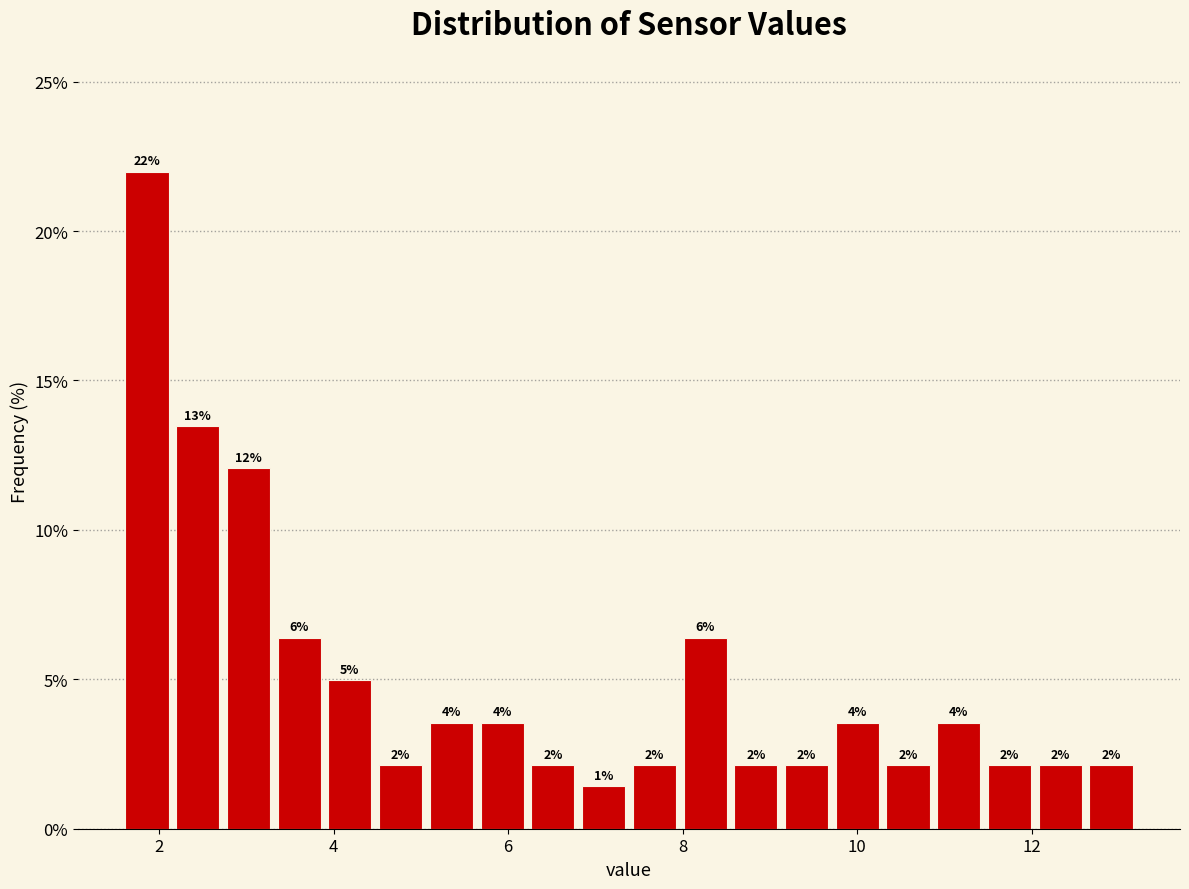

Read against the x-axis, roughly where is the centre of the tallest bar?

1.8